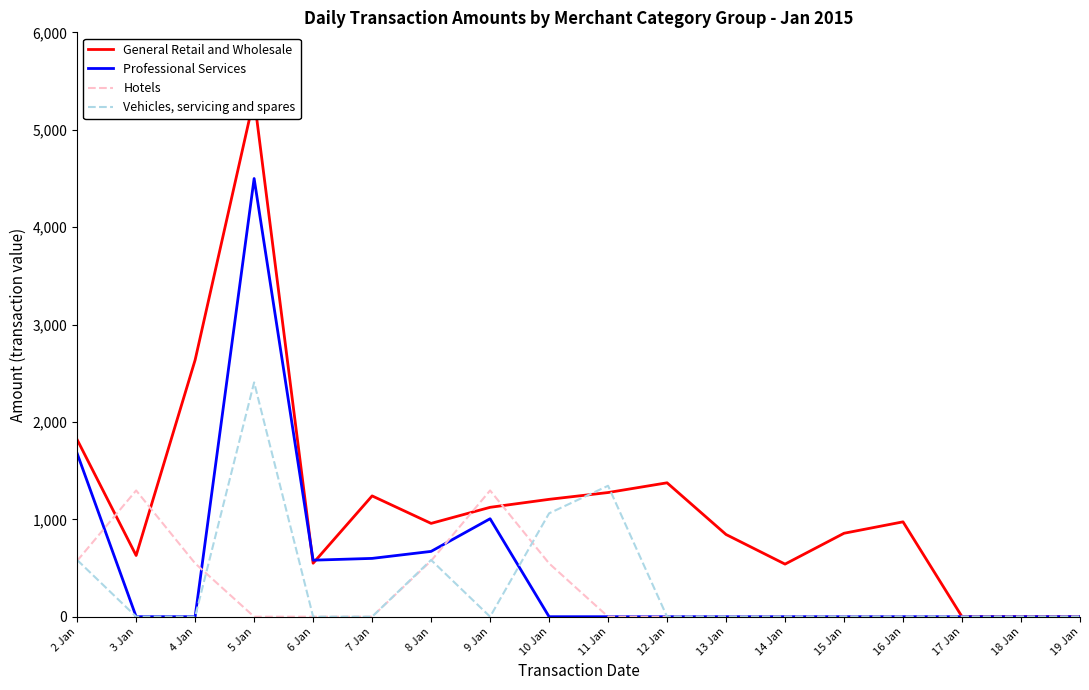

True or false: Professional Services and General Retail and Wholesale intersect in this chart.

True